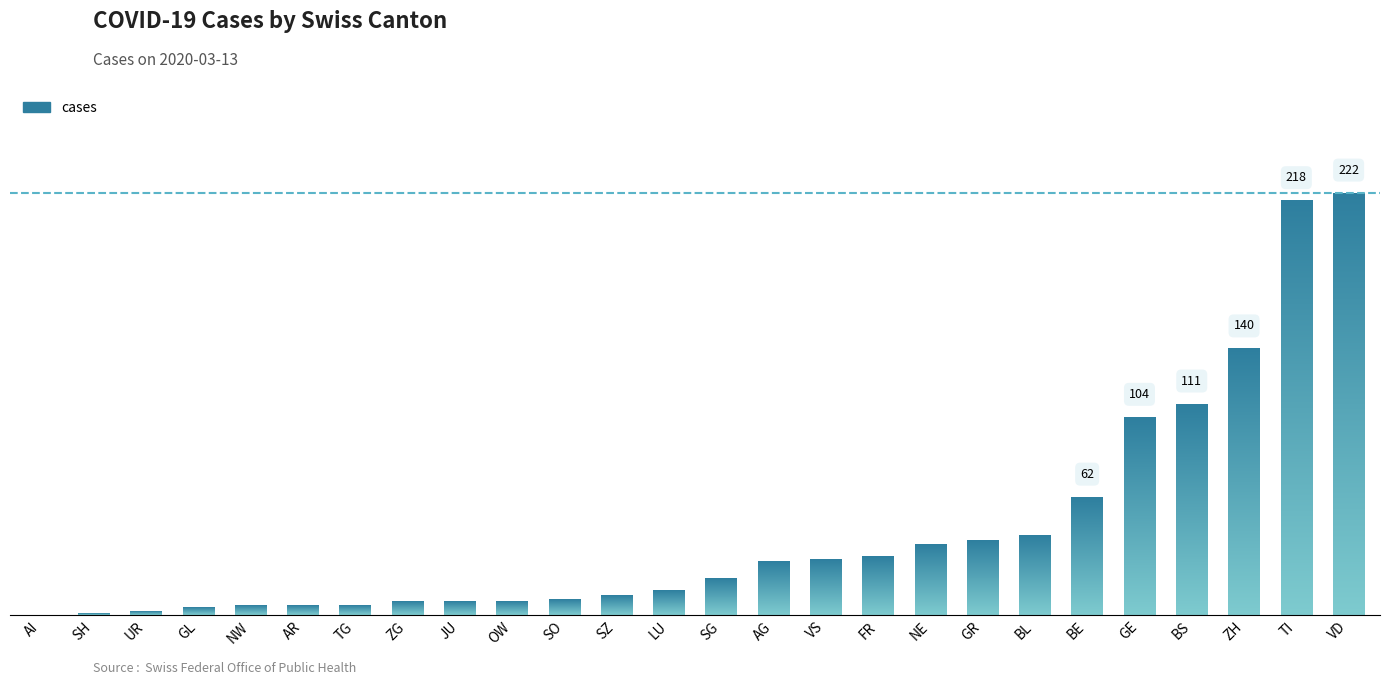

Reading right to left, what are all the values shown in this chart?

222	218	140	111	104	62	42	39	37	31	29	28	19	13	10	8	7	7	7	5	5	5	4	2	1	0